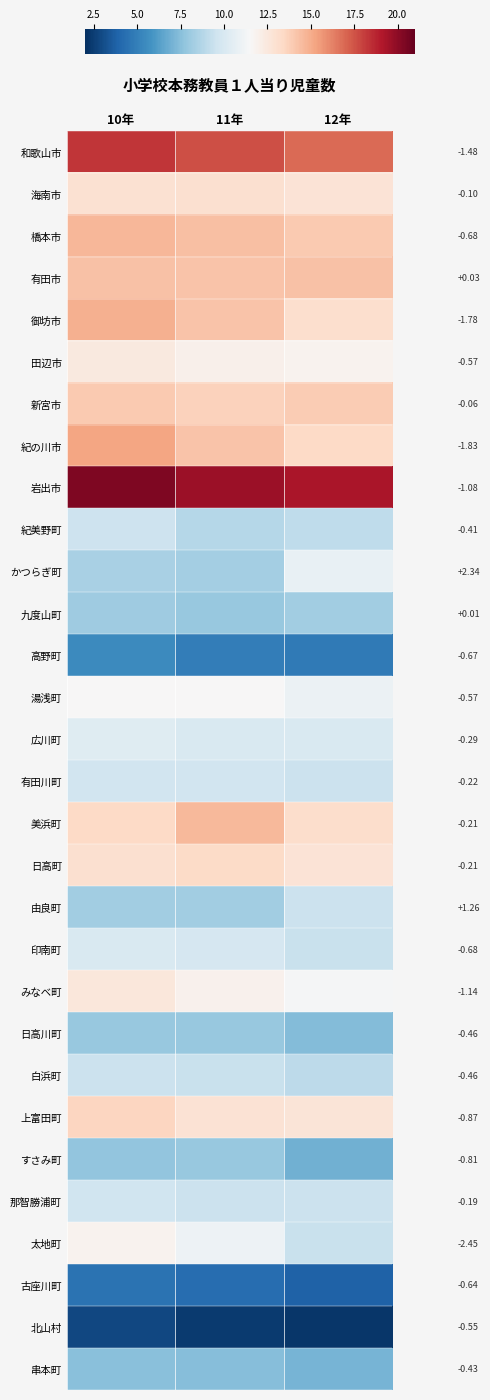

How many categories are shown in the chart?

3